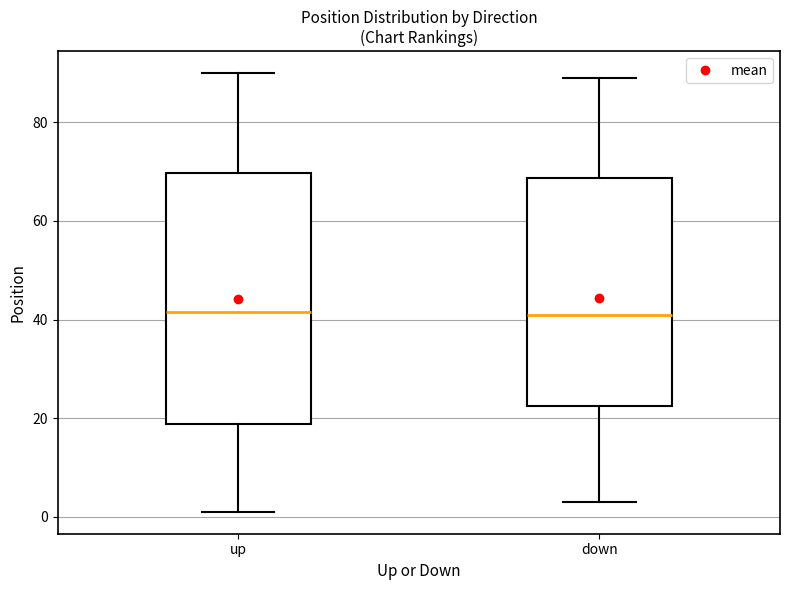

Reading left to right, transcribe this box plot: for each box, give where its median line is, the range the box spans, and where its two whiskers end, as read against the y-axis. The values are not printed on the chart, so give them approximately, as read against the axis.

up: median 42, box 18 to 70, whiskers 2 to 90
down: median 42, box 22 to 68, whiskers 4 to 90